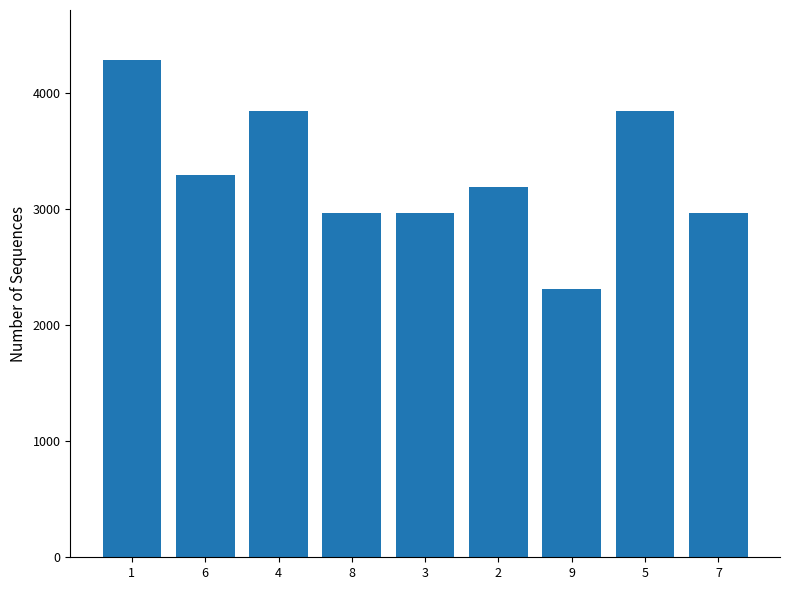

What position from the right is 4?

7